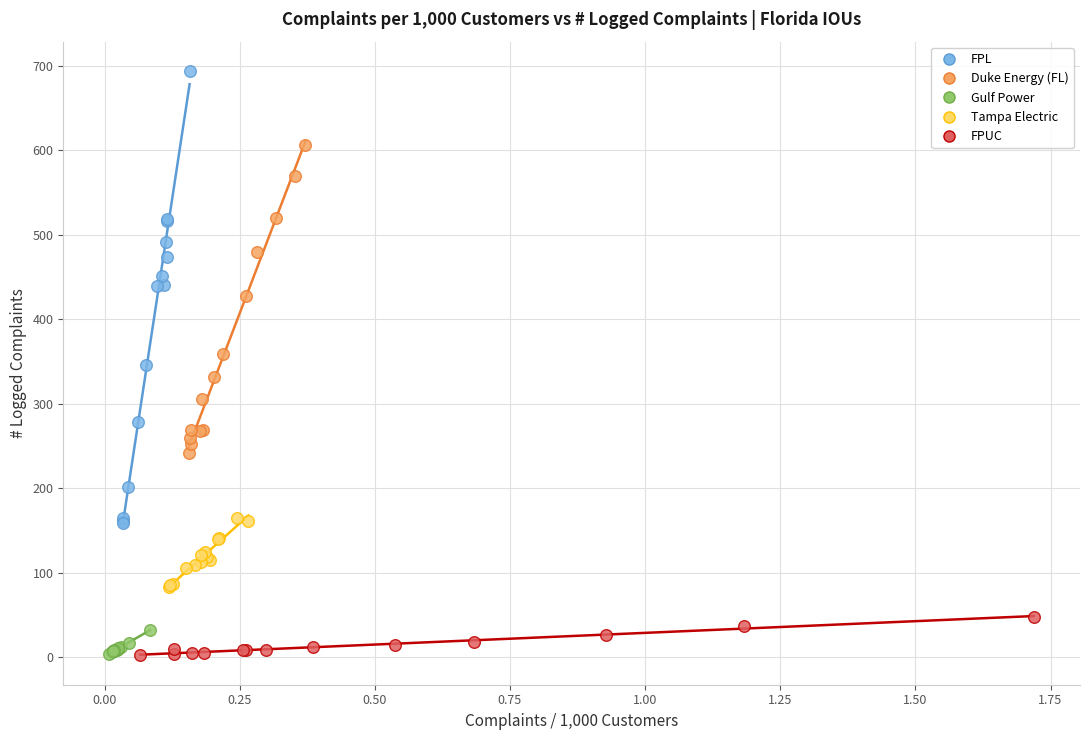

Which series has the largest Y range (max minus min)?

FPL